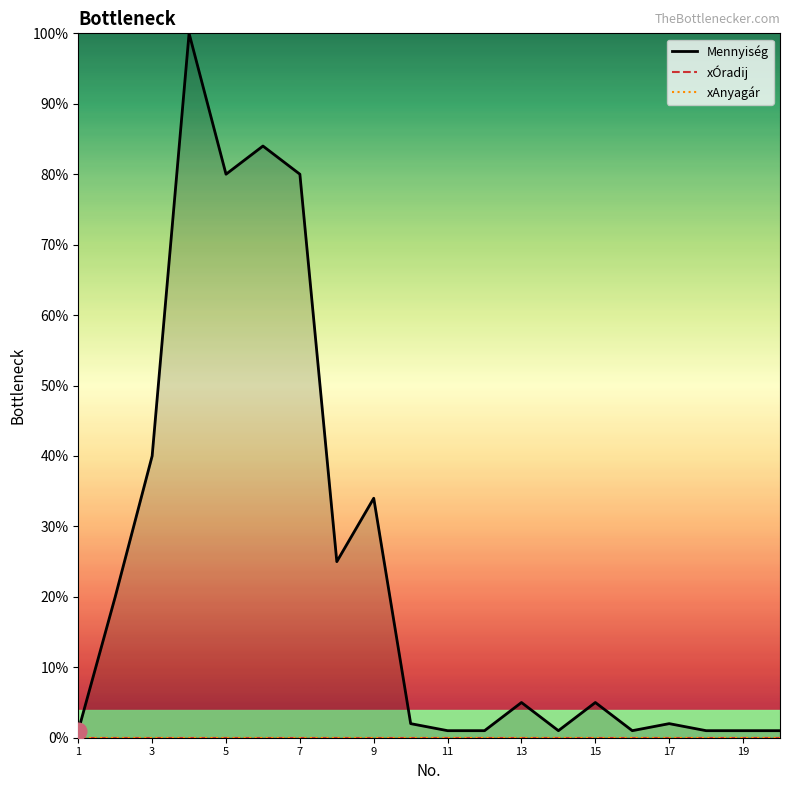

List the series in order of their peak value, highest first.

Mennyiség, xÓradij, xAnyagár